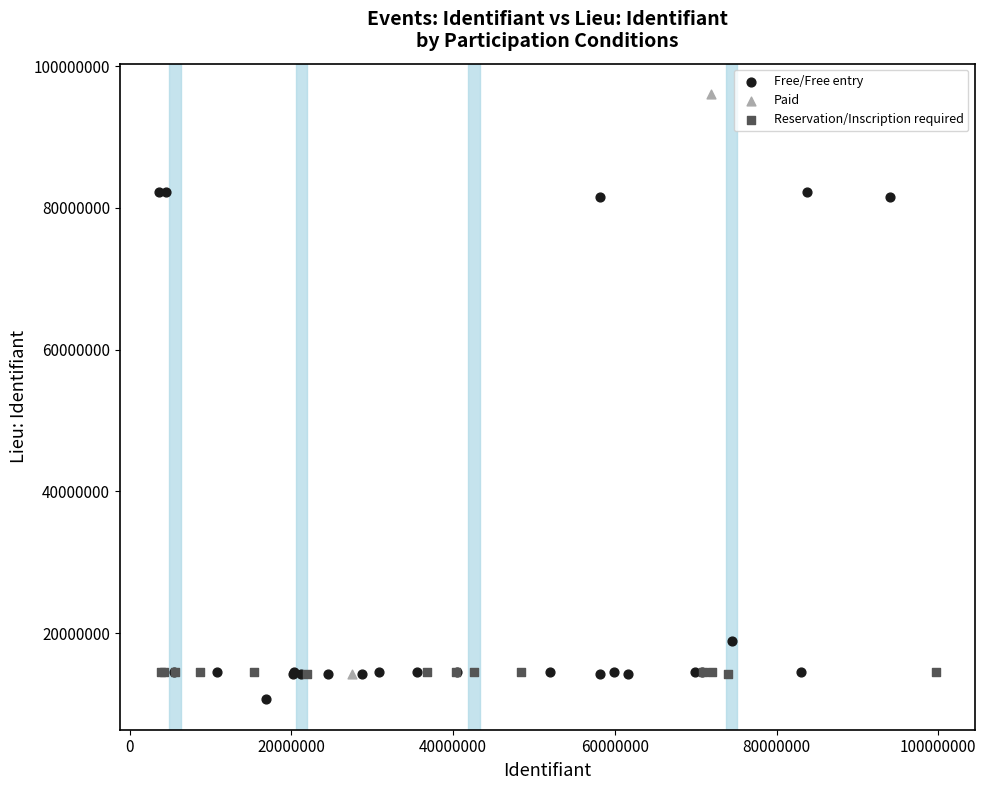

What are all the series names shown in the legend?

Free/Free entry, Paid, Reservation/Inscription required